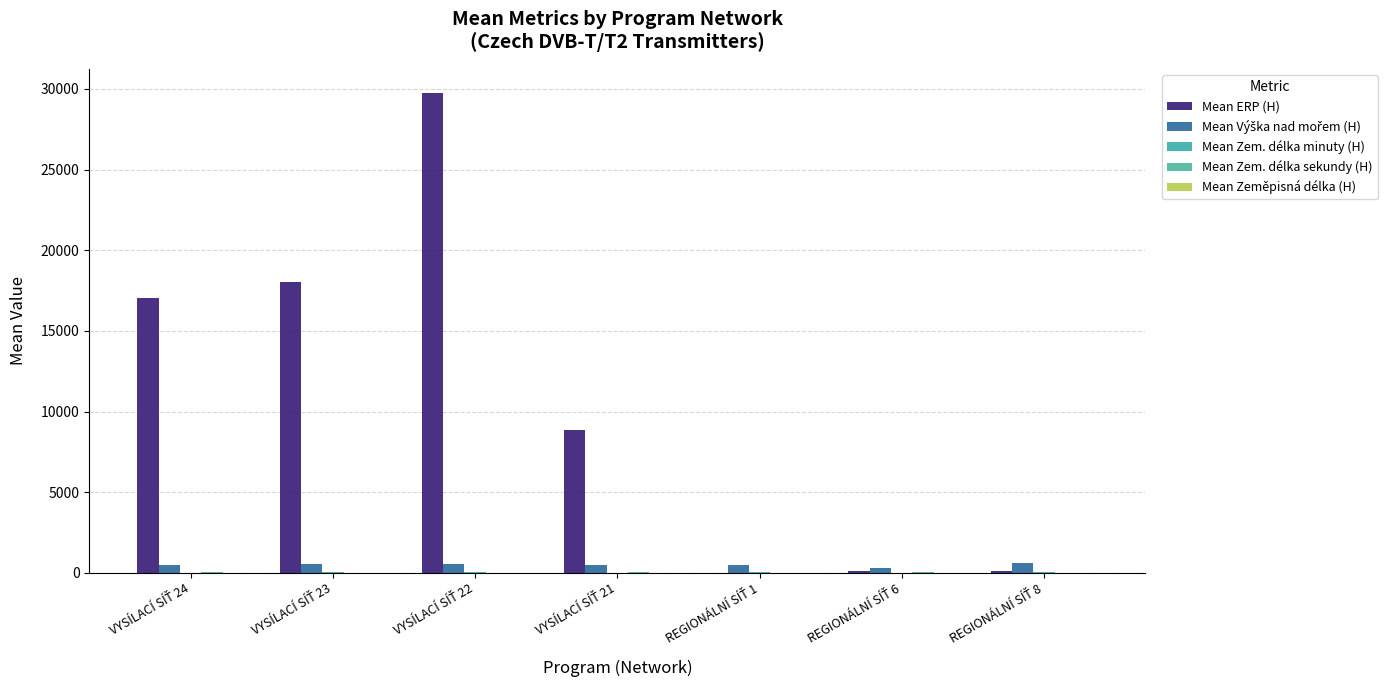

At which category is the sum across all series the highest?

VYSÍLACÍ SÍŤ 22